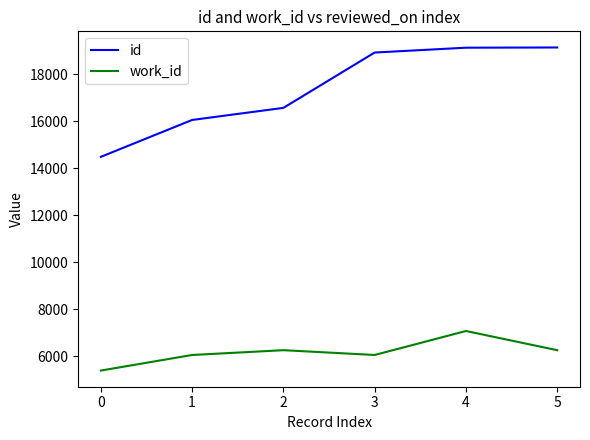

What is the lowest value of the id series?

14488